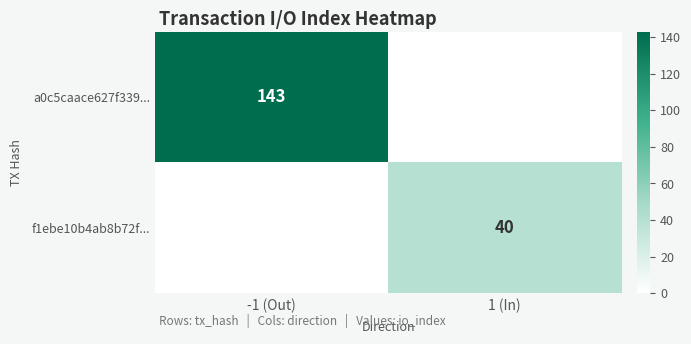

What is the spread (max minus min) of values at 1 (In)?

40